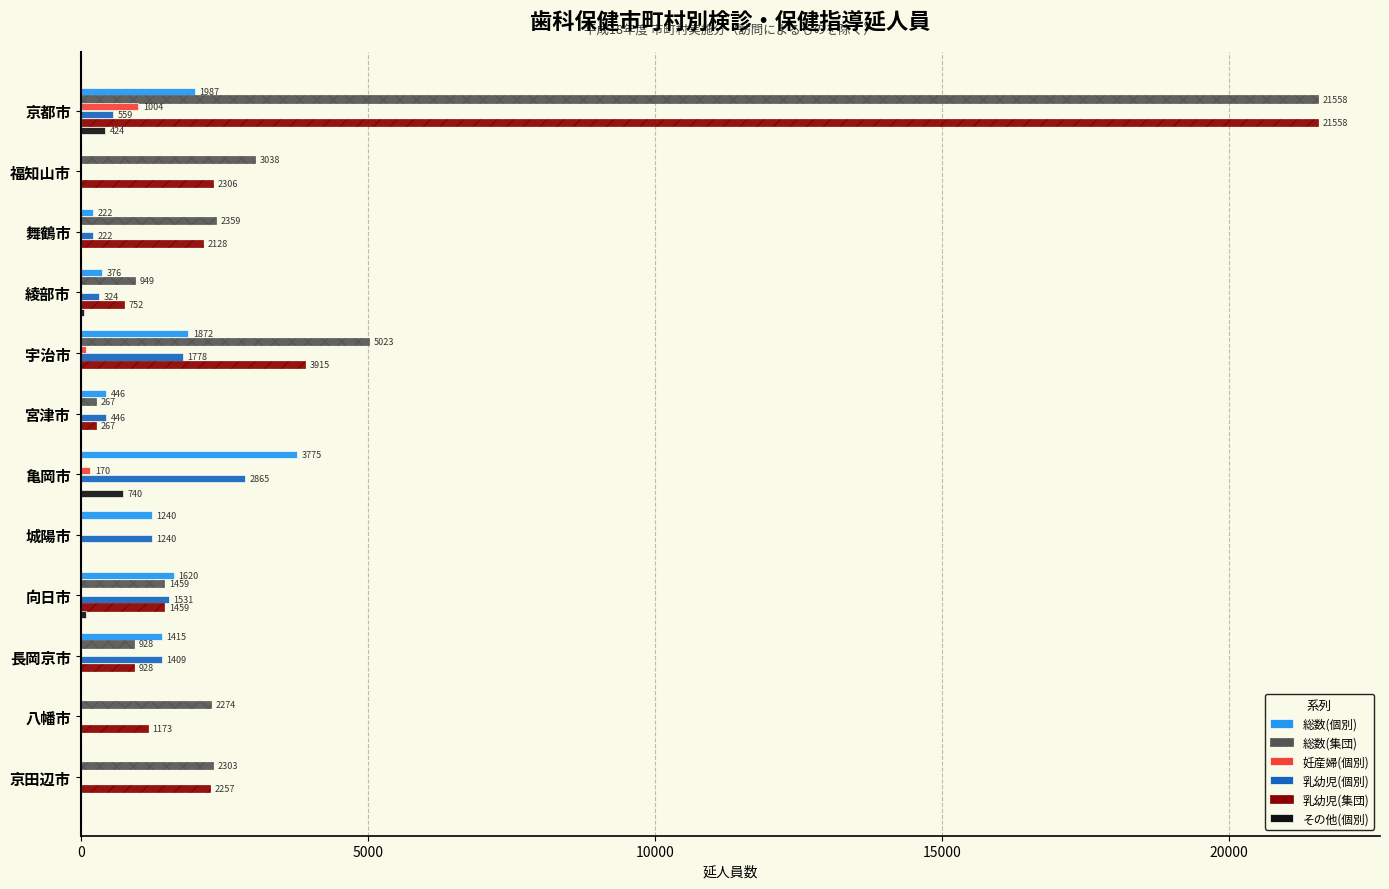

The 乳幼児(集団) series shows 752 at 綾部市. True or false?

True